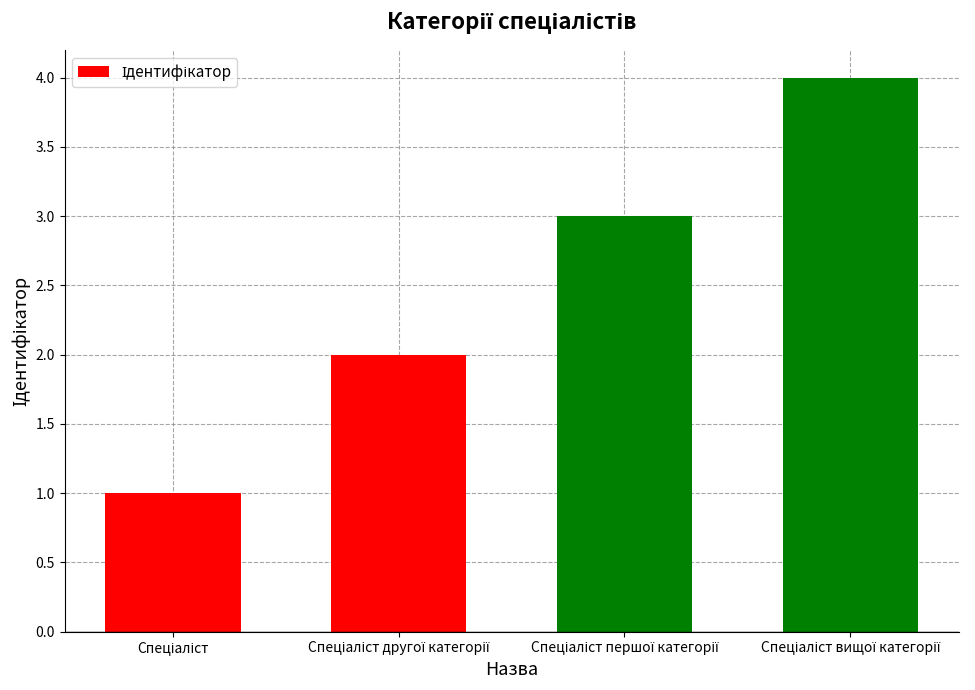

Count the number of data series in this chart.

1